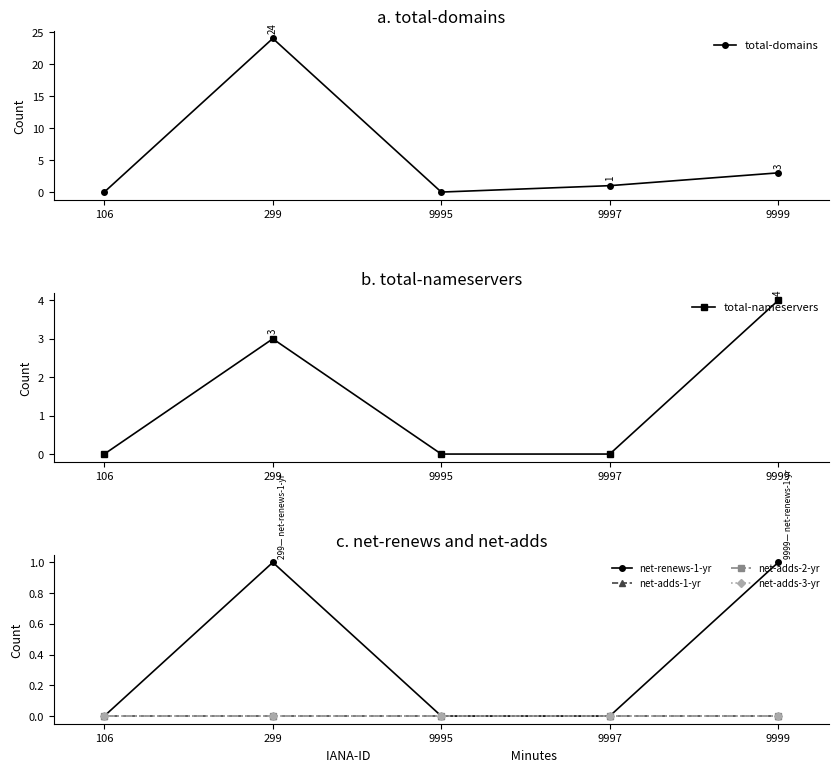

Reading right to left, what are all the values shown in this chart?

total-domains: 9999=3	9997=1	9995=0	299=24	106=0
total-nameservers: 9999=4	9997=0	9995=0	299=3	106=0
net-renews-1-yr: 9999=1	9997=0	9995=0	299=1	106=0
net-adds-1-yr: 9999=0	9997=0	9995=0	299=0	106=0
net-adds-2-yr: 9999=0	9997=0	9995=0	299=0	106=0
net-adds-3-yr: 9999=0	9997=0	9995=0	299=0	106=0